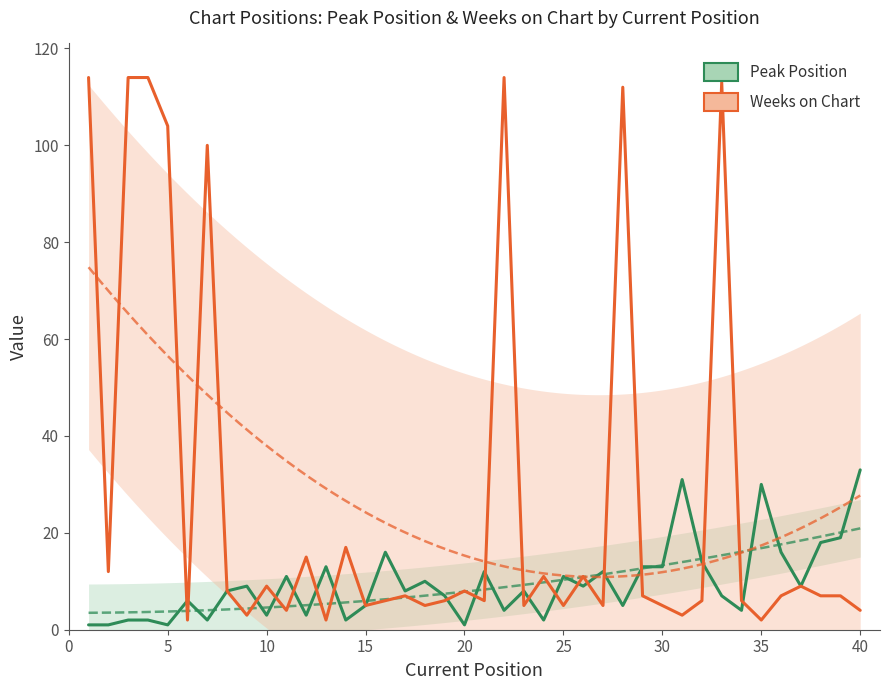

Reading left to right, extract all data points from this chart.

Peak Position: 1	1	2	2	1	6	2	8	9	3	11	3	13	2	5	16	8	10	7	1	12	4	8	2	11	9	12	5	13	13	31	14	7	4	30	16	9	18	19	33
Weeks on Chart: 114	12	114	114	104	2	100	8	3	9	4	15	2	17	5	6	7	5	6	8	6	114	5	11	5	11	5	112	7	5	3	6	113	6	2	7	9	7	7	4